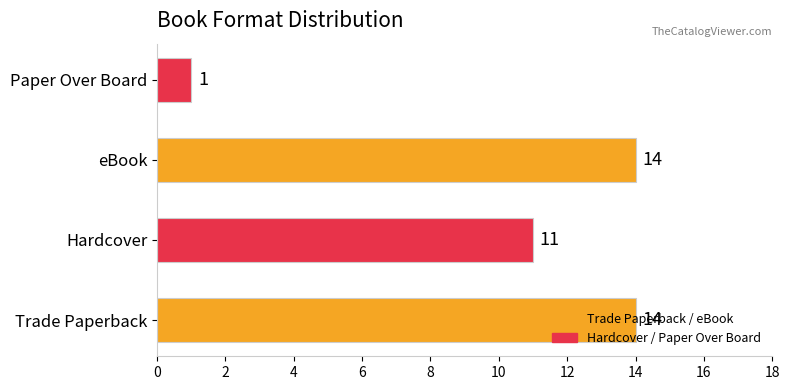

What is the change in value from eBook to Paper Over Board?

-13